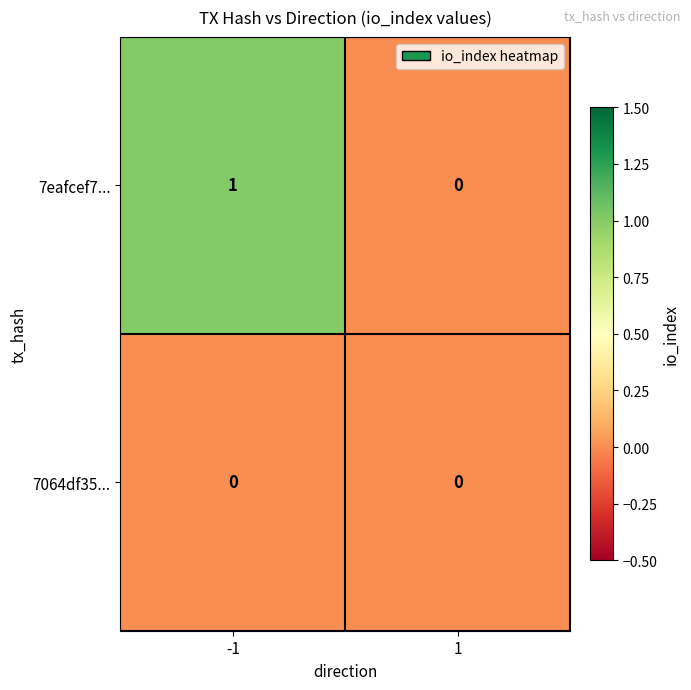

The value of 7eafcef7... at -1 is 0. True or false?

False